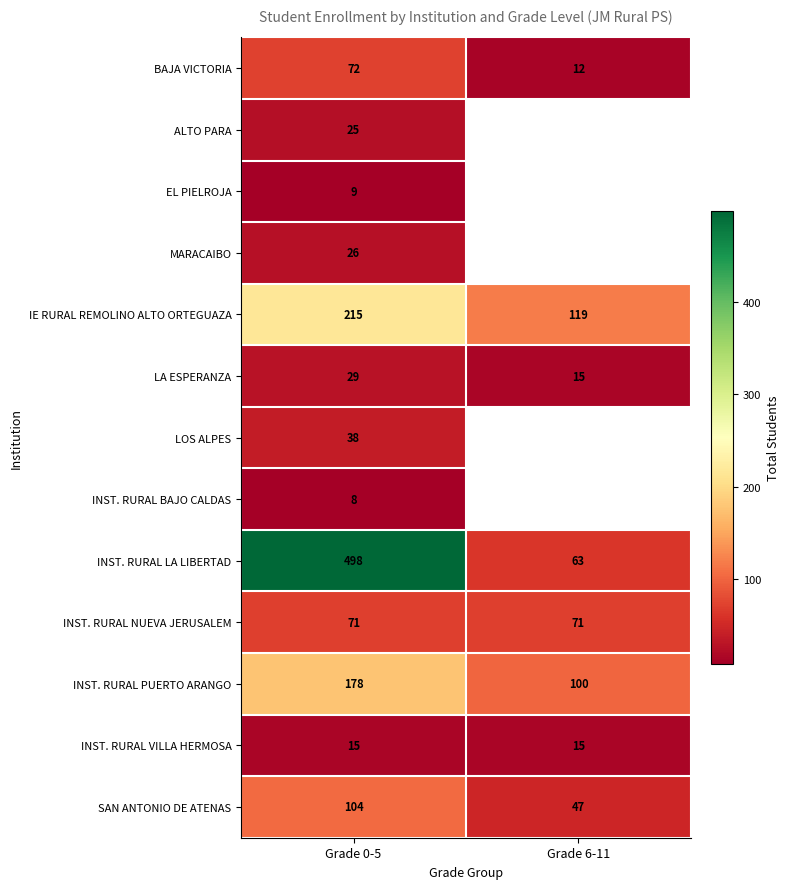

What is the spread (max minus min) of values at Grade 0-5?

490